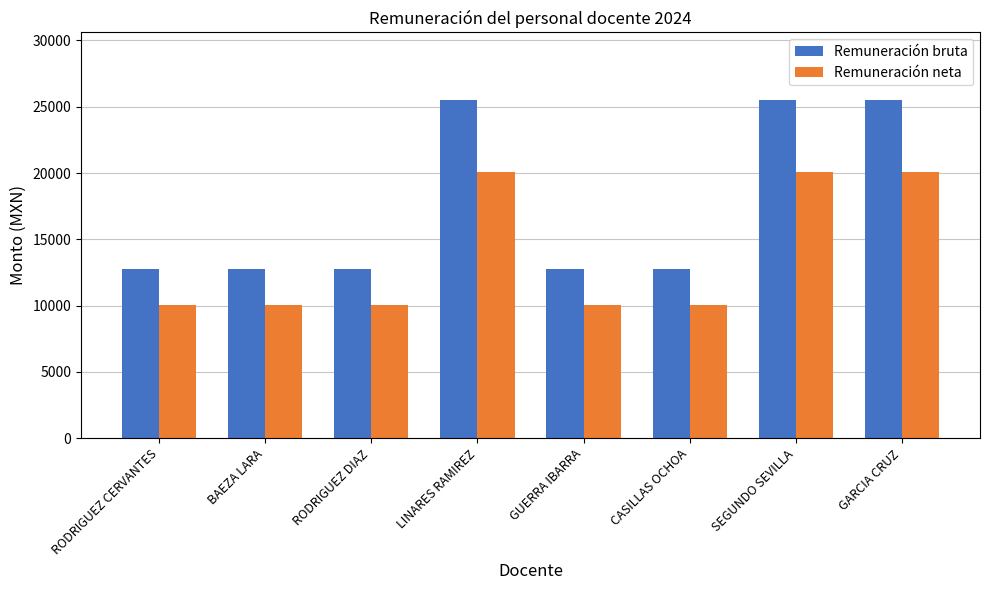

What is the label of the 7th bar from the left?

SEGUNDO SEVILLA